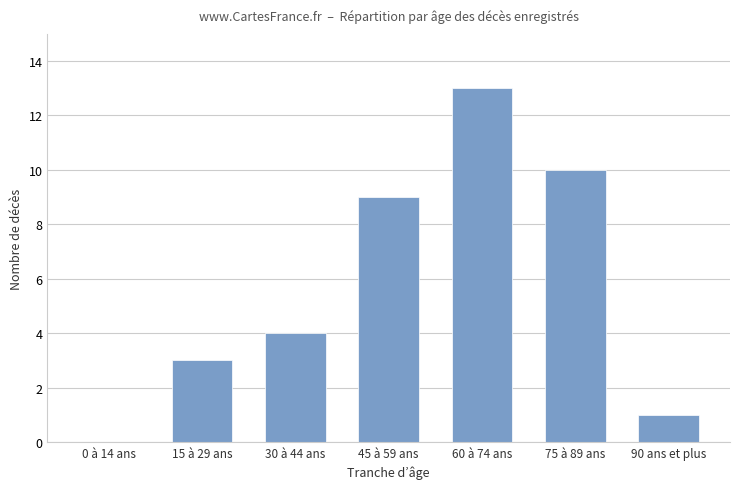

The value at 75 à 89 ans is 4. True or false?

False